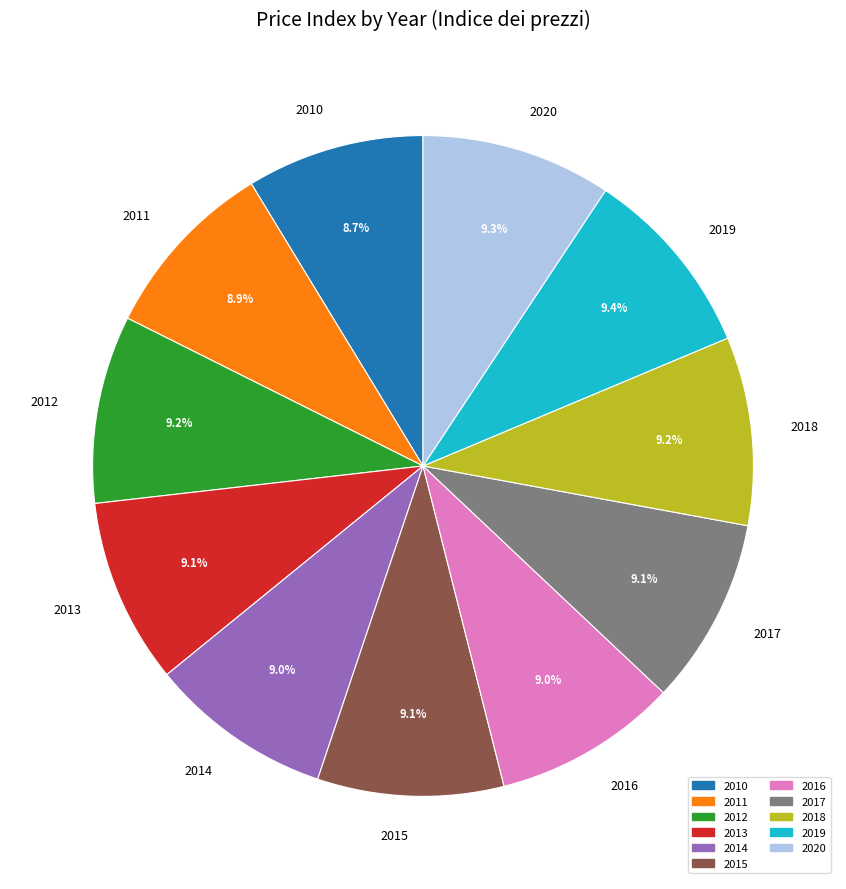

True or false: 2014 accounts for 9% of the total.

True